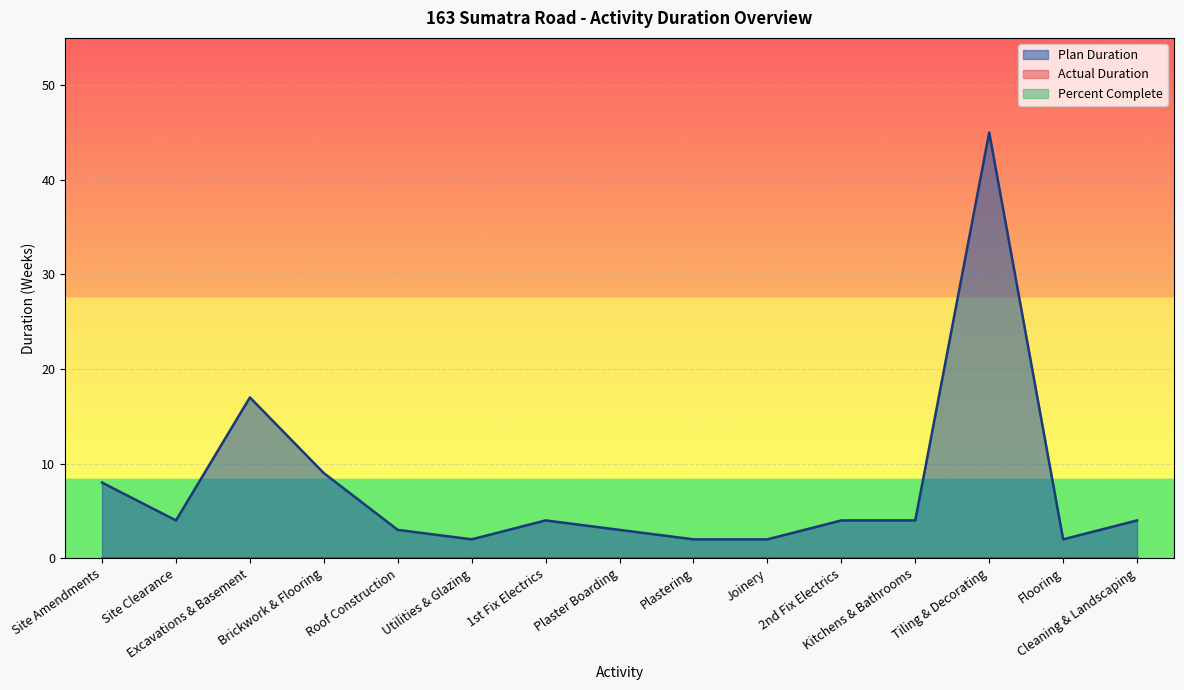

The Percent Complete series shows 0 at Plaster Boarding. True or false?

True